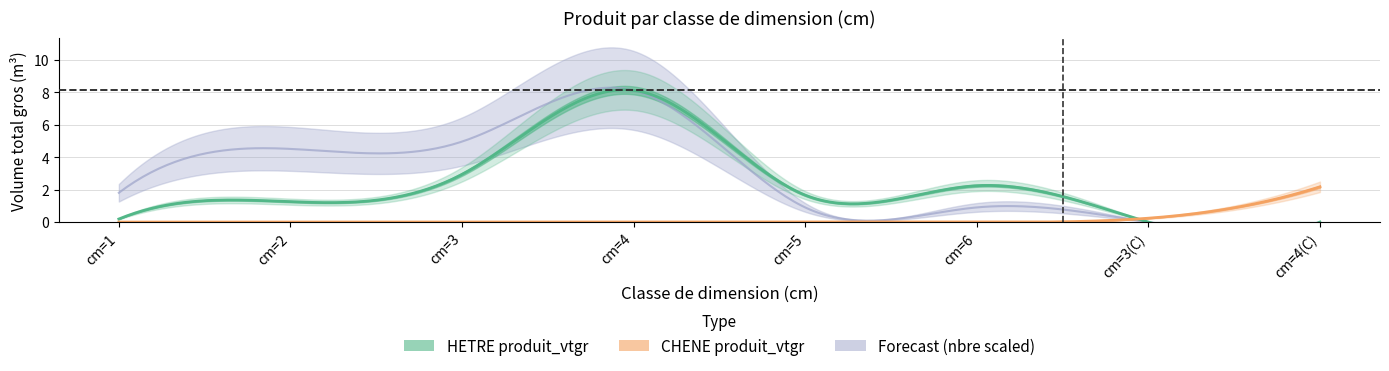

How many interior local valleys does the HETRE produit_vtgr series have?

1